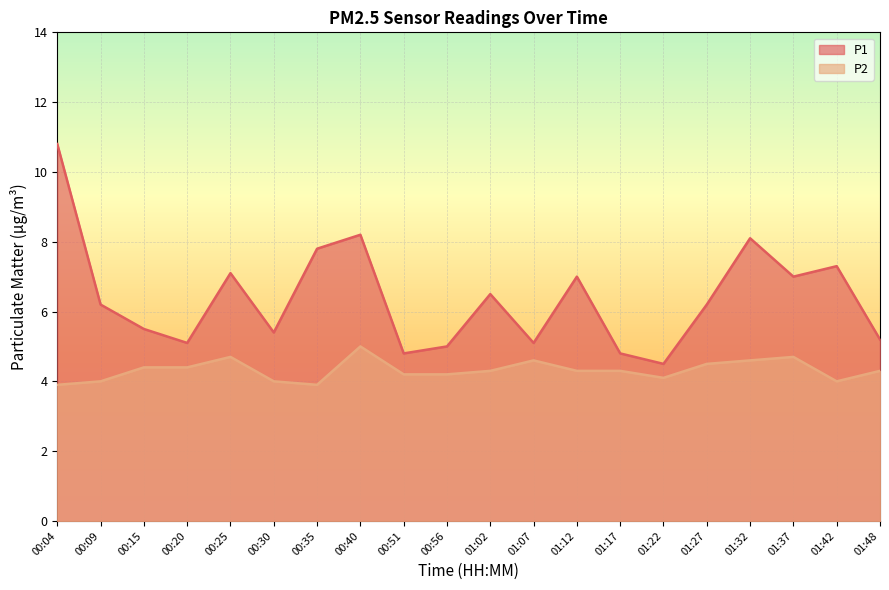

Which series has the largest range (max minus min)?

P1